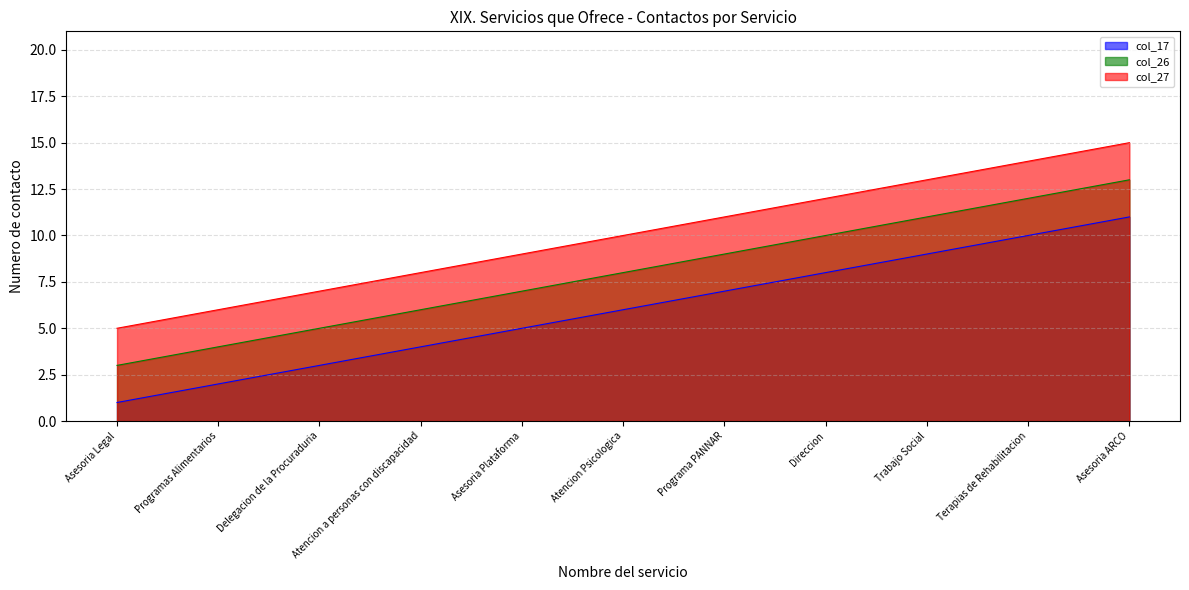

Does the chart have visible grid lines?

Yes